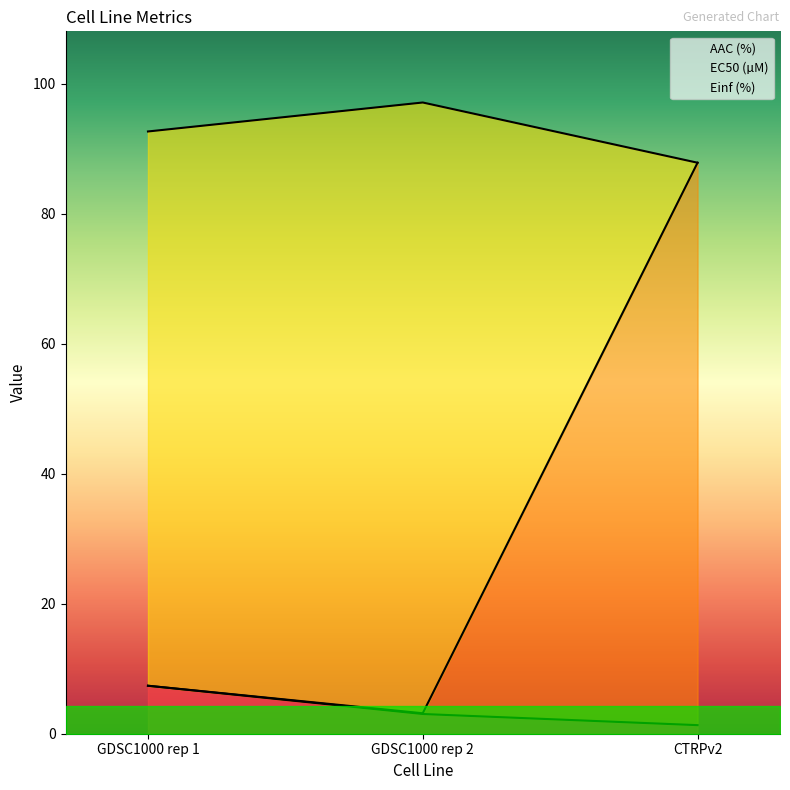

At which label does AAC (%) first exceed 3?

GDSC1000 rep 1